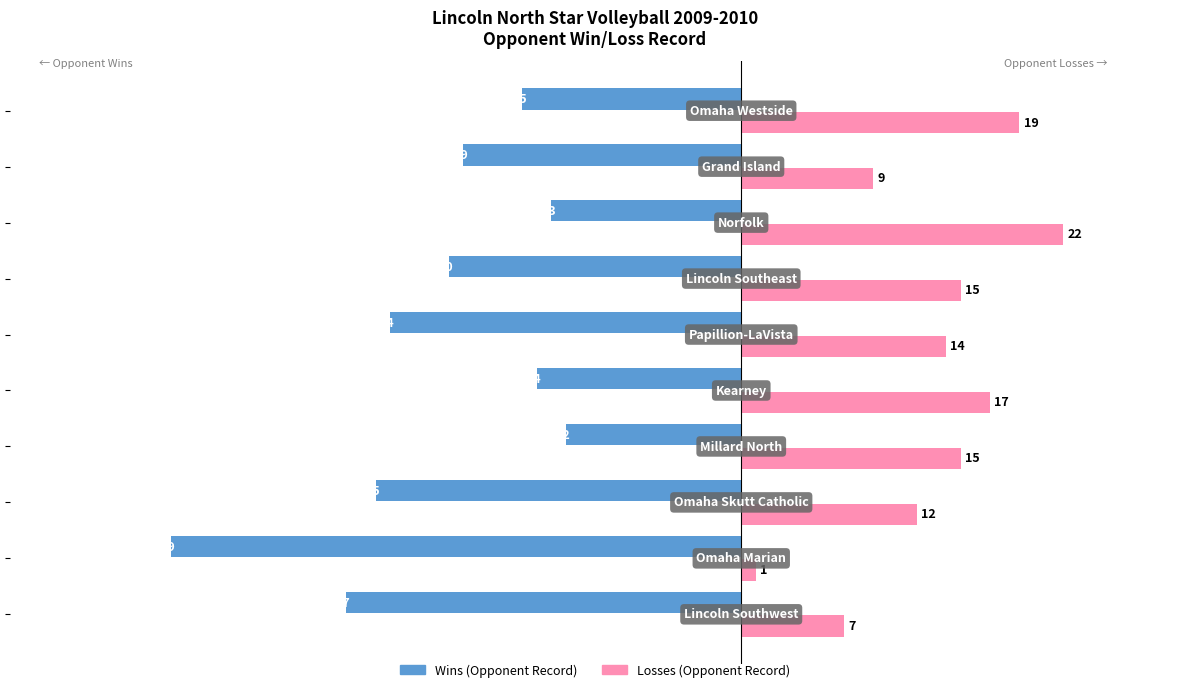

Count the number of categories in the chart.

10